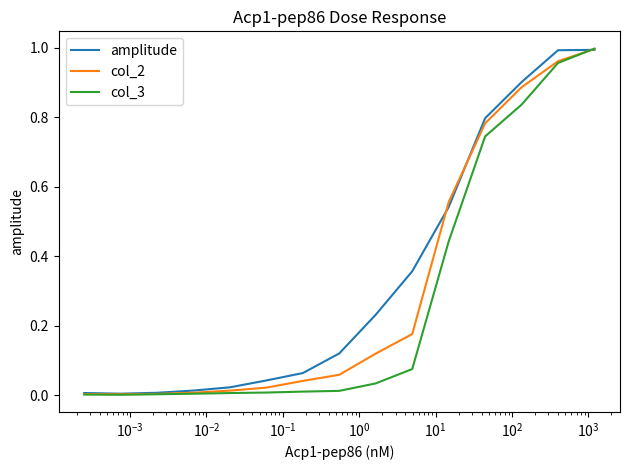

Which series has the largest total across all categories?

amplitude